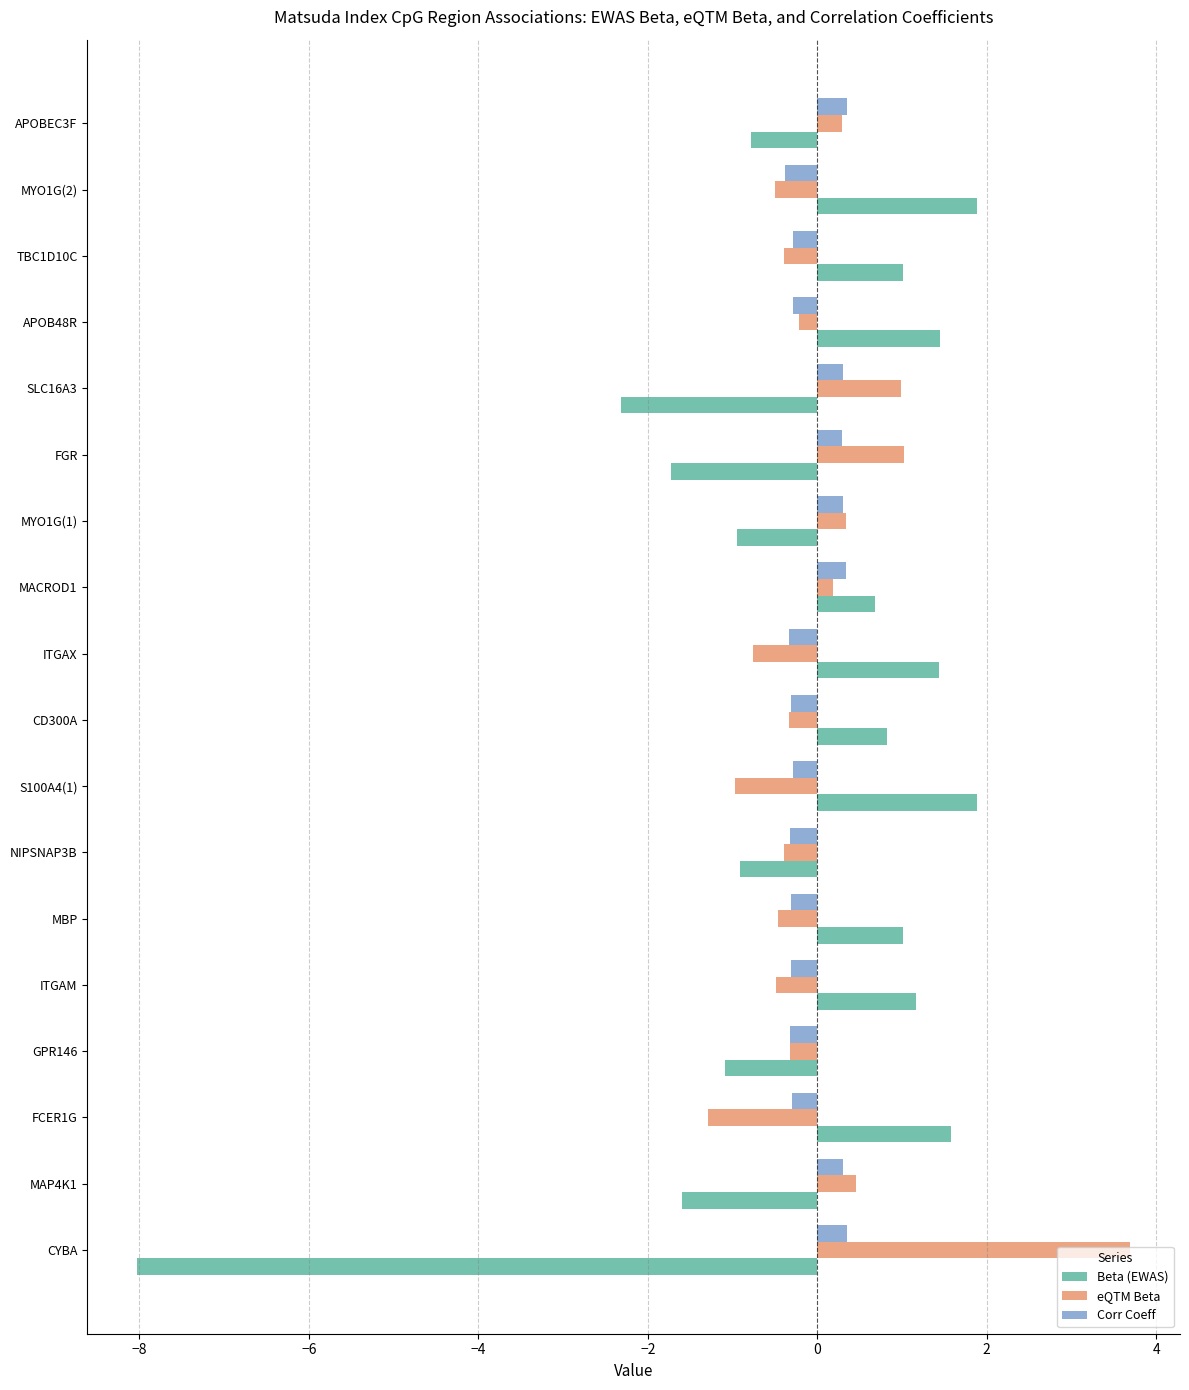

Which series has the largest range (max minus min)?

Beta (EWAS)